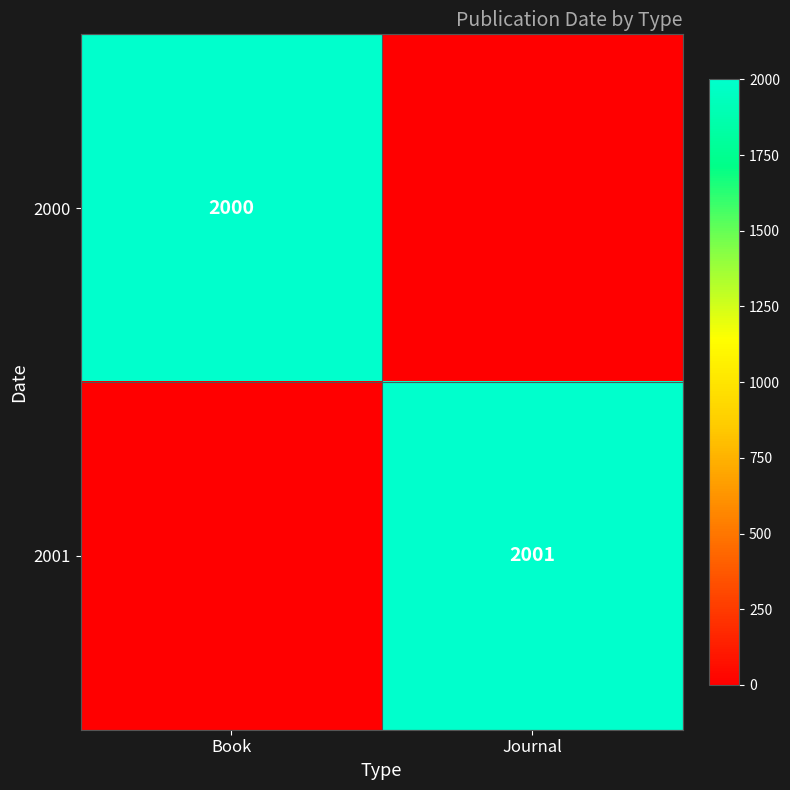

How many distinct data groups are displayed?

2